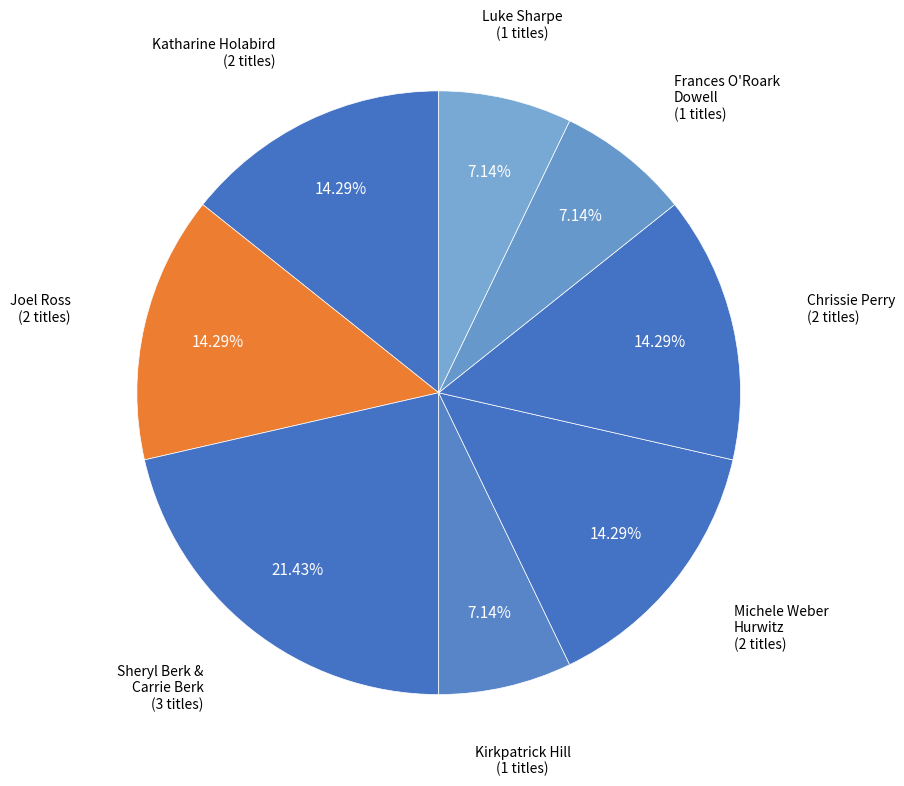

How many segments does this pie chart have?

8